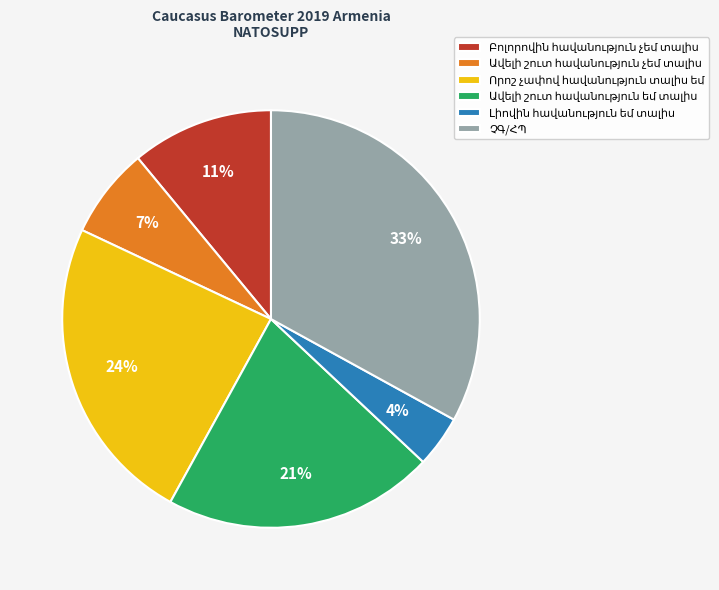

To the nearest percent, what is the difference between the largest and smallest slice percentages?

29%